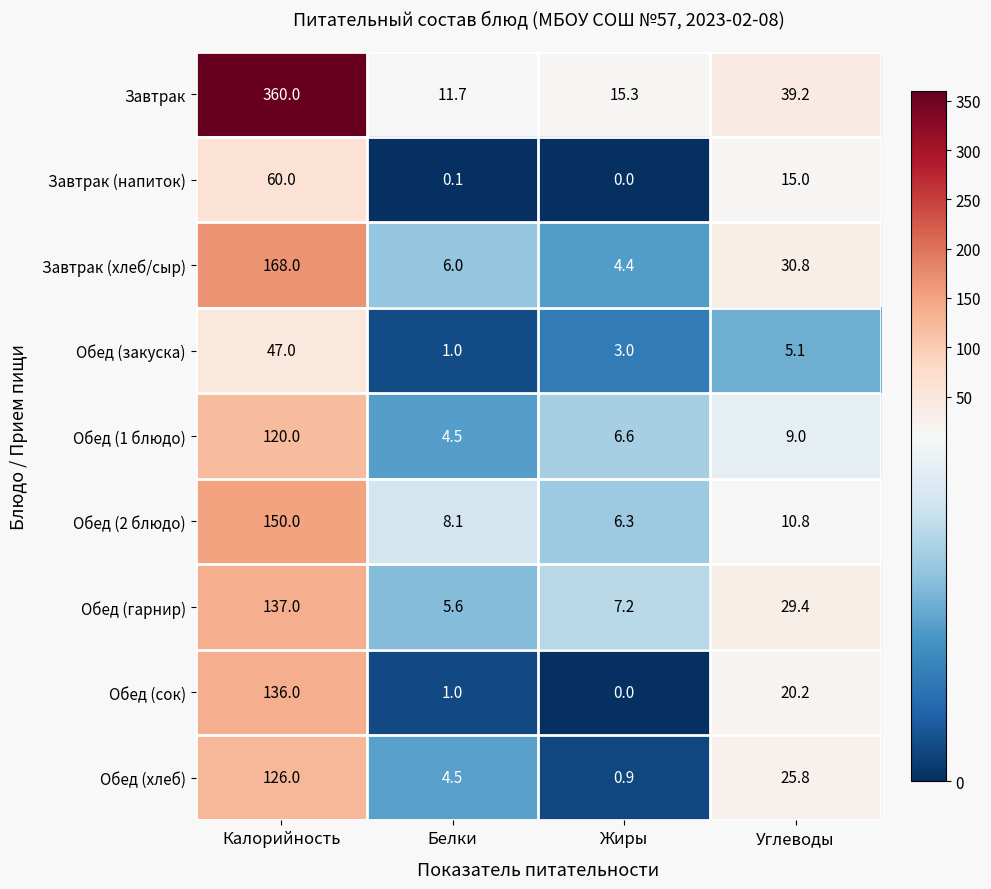

What is the average value of the Обед (закуска) series?

14.0